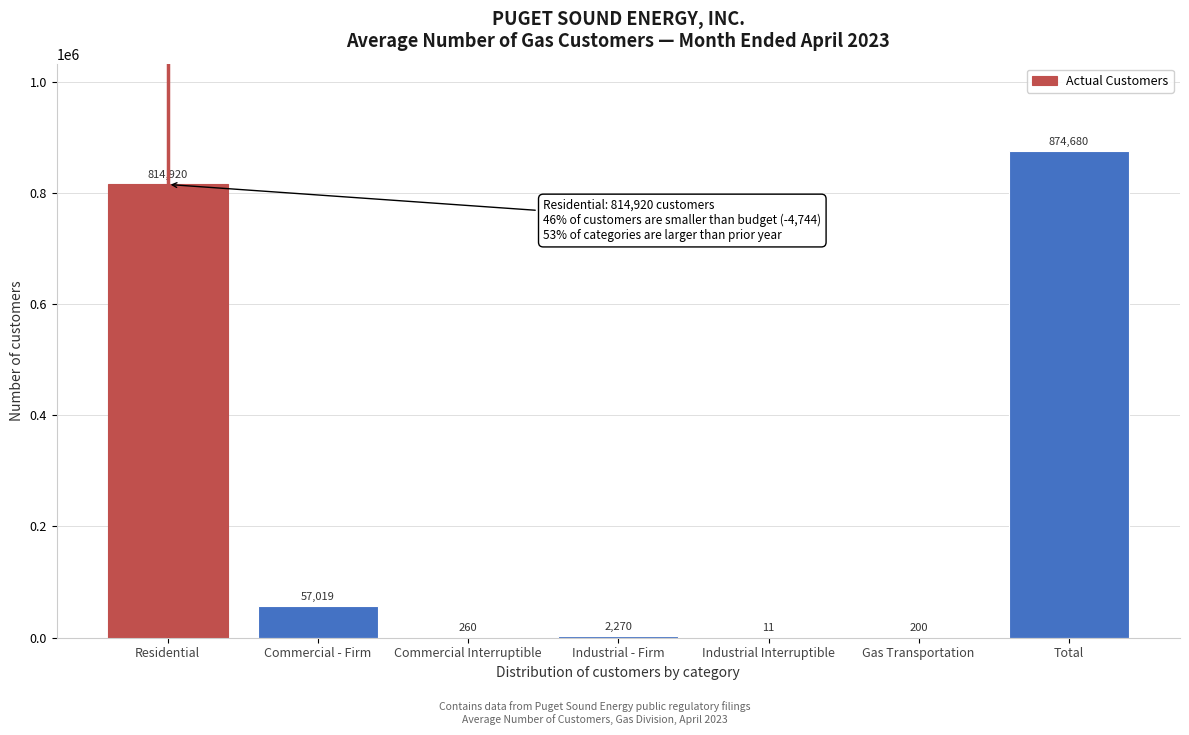

Reading right to left, what are all the values shown in this chart?

Total=874680	Gas Transportation=200	Industrial Interruptible=11	Industrial - Firm=2270	Commercial Interruptible=260	Commercial - Firm=57019	Residential=814920